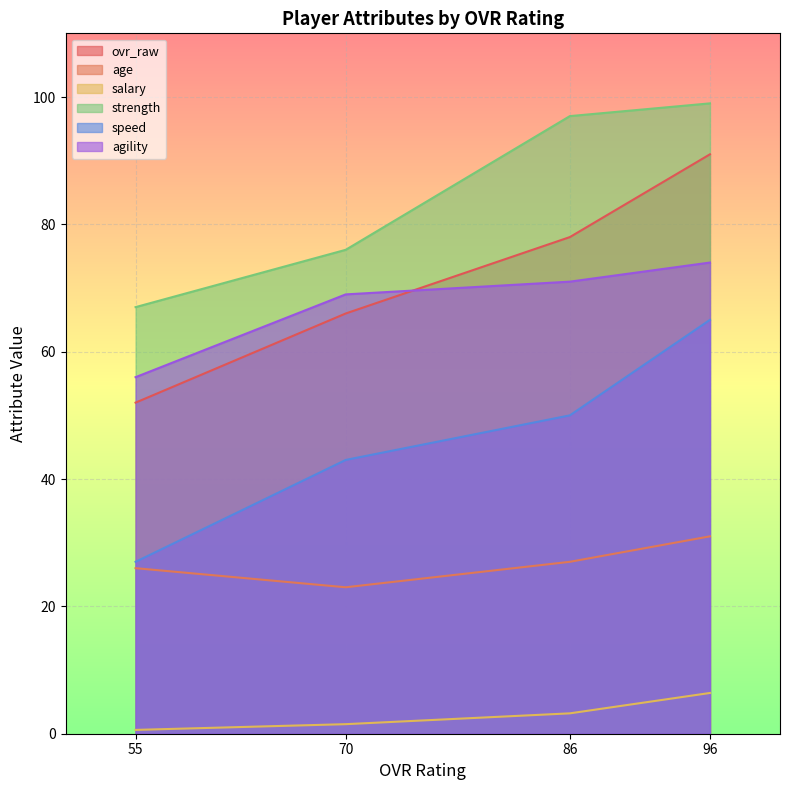

What is the difference between the maximum and minimum values in the ovr_raw series?

39.0